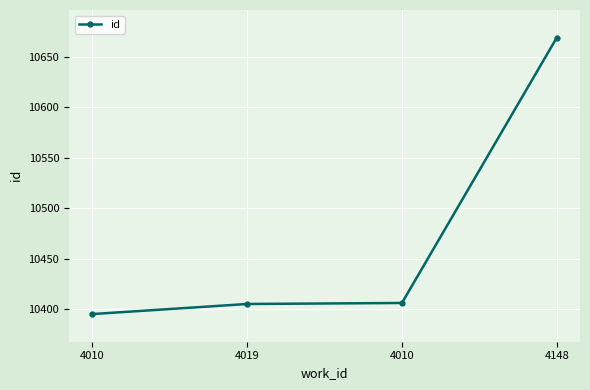

True or false: the data has more than 2 interior local peaks.

False